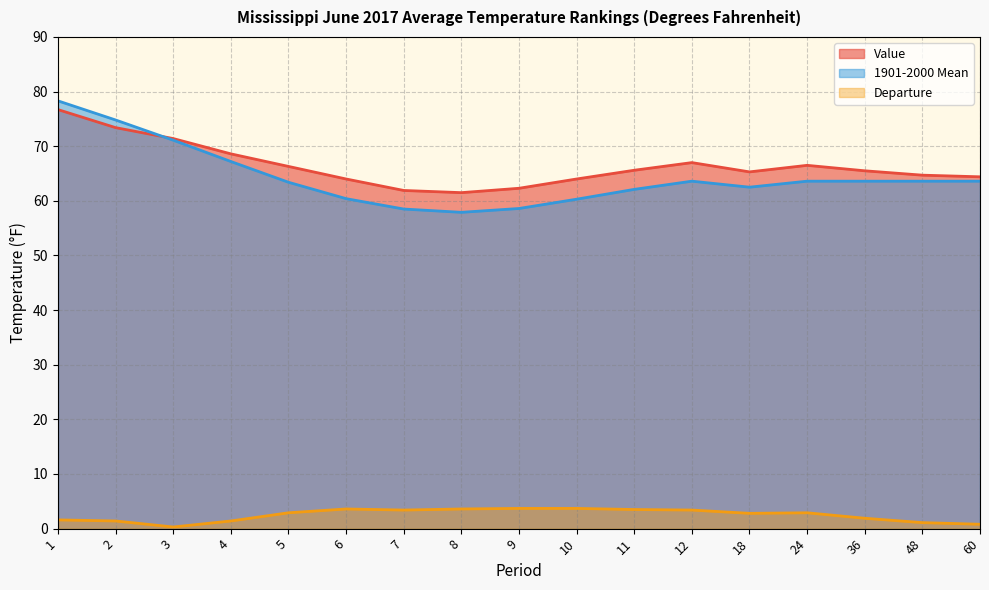

List the series in order of their peak value, highest first.

1901-2000 Mean, Value, Departure